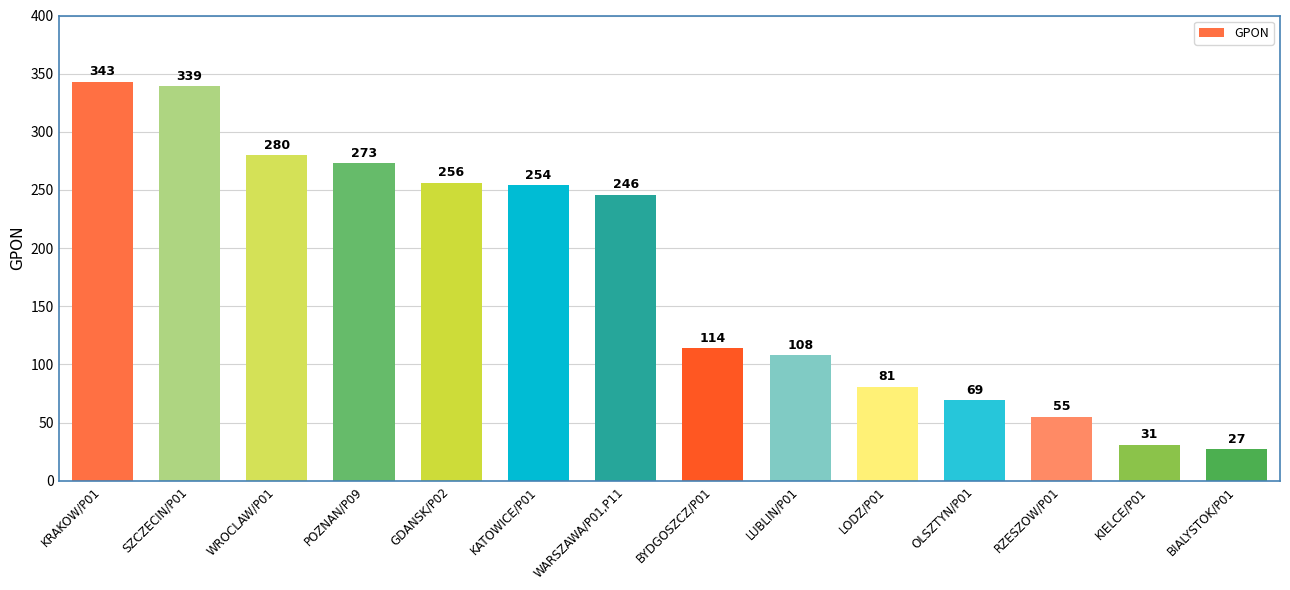

What position from the left is POZNAN/P09?

4